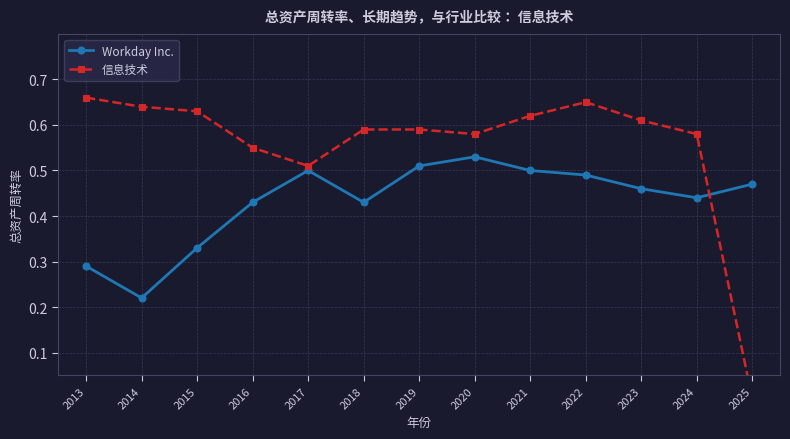

At which label is 信息技术 closest to 0?

2025